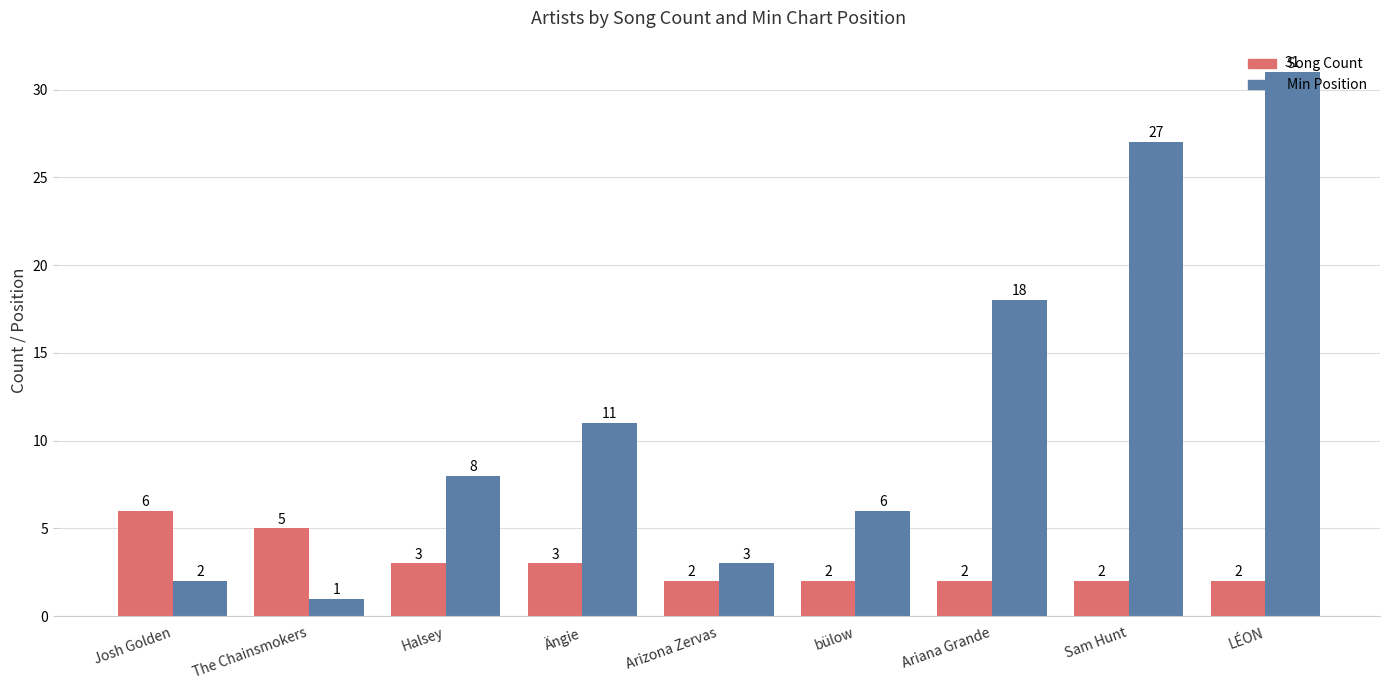

Count the number of categories in the chart.

9